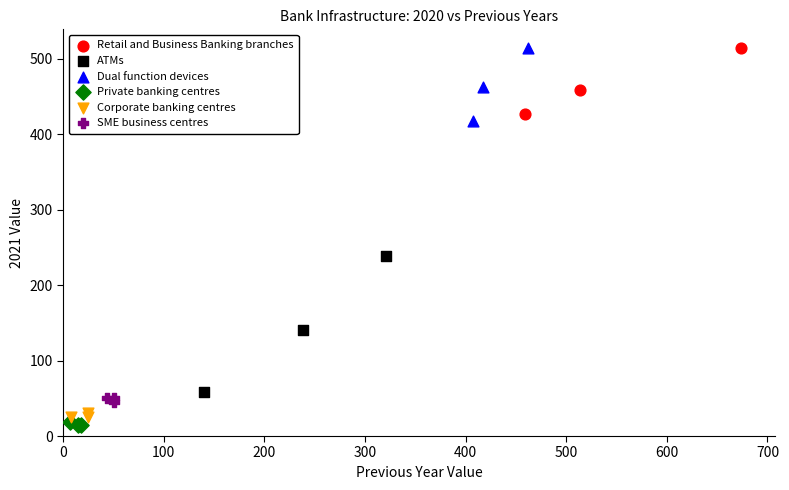

Which series has the largest Y range (max minus min)?

ATMs